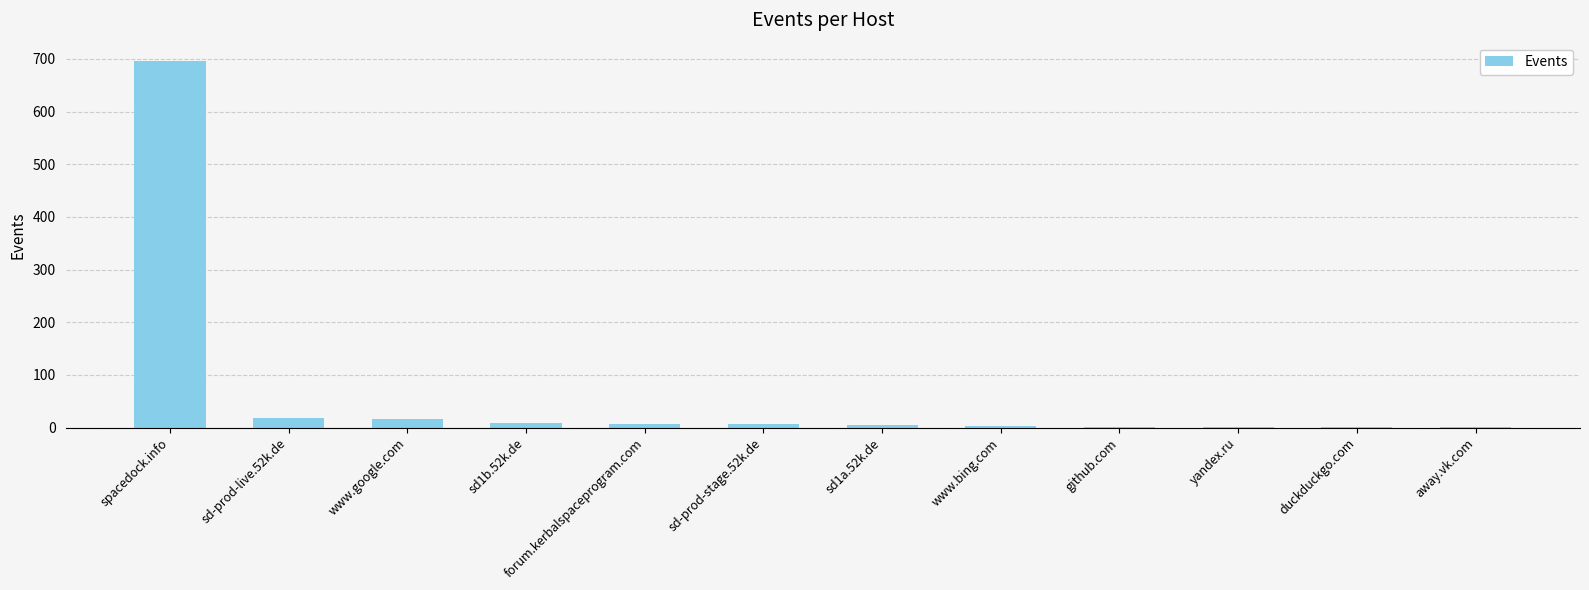

What is the sum of all values?

766